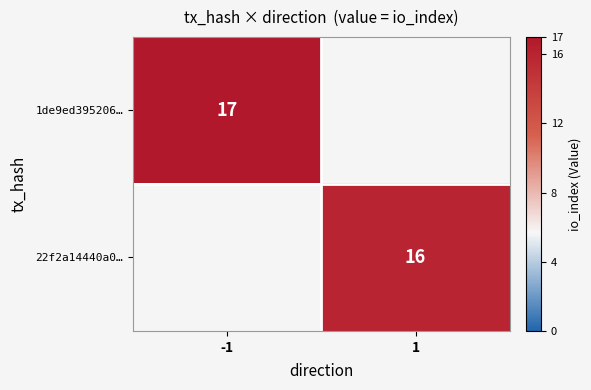

True or false: 22f2a14440a0… has a value of 4 at 1.

False